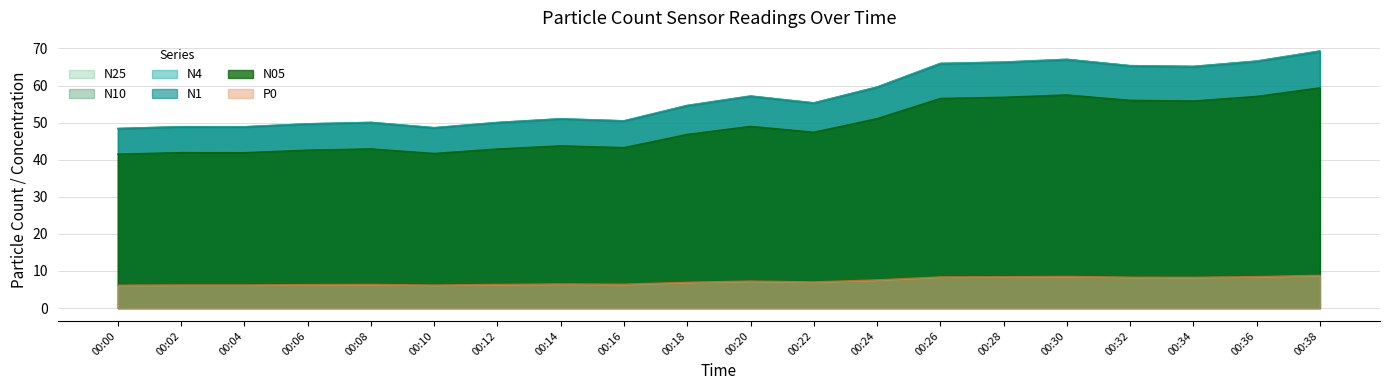

What is the highest value of the N10 series?

69.4